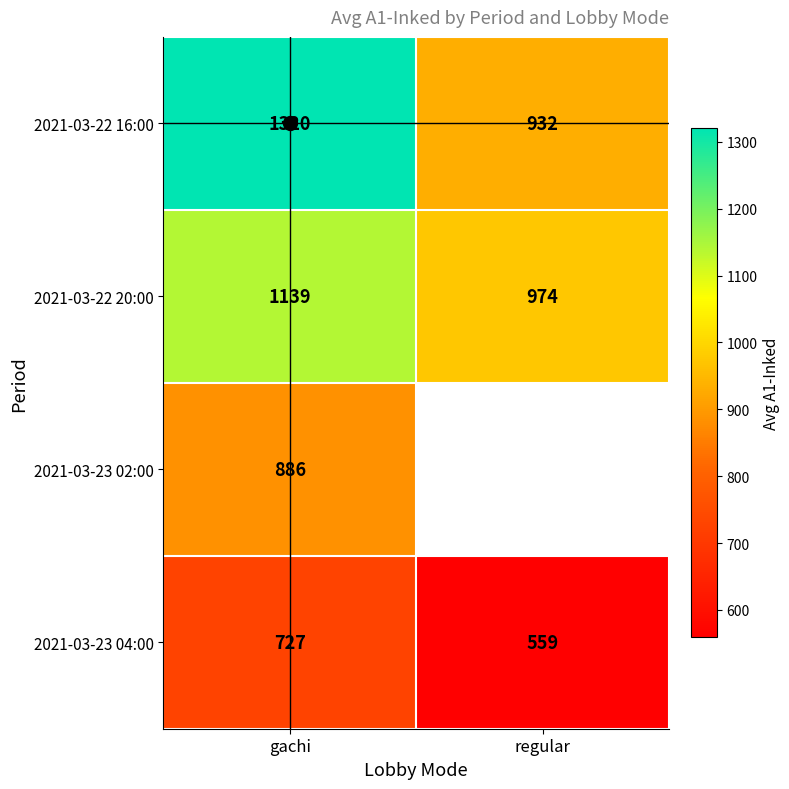

Which series has the widest spread of values?

2021-03-22 16:00